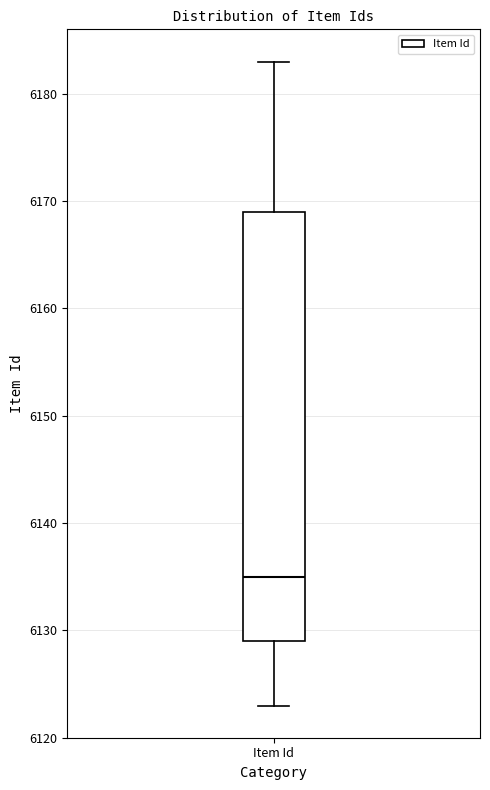

Read this box plot against the y-axis: the position of the median line, the range covered by the box, and the ends of both whiskers. The values are not printed on the chart, so give them approximately, as read against the axis.

median 6135, box 6129 to 6169, whiskers 6123 to 6183